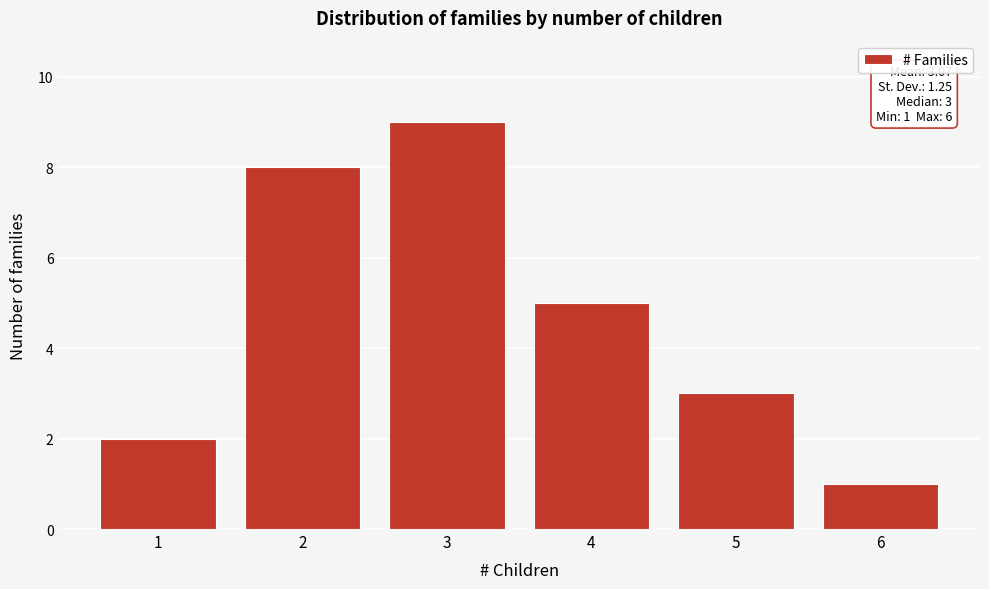

Reading left to right, transcribe all the data shown in this chart.

2	8	9	5	3	1